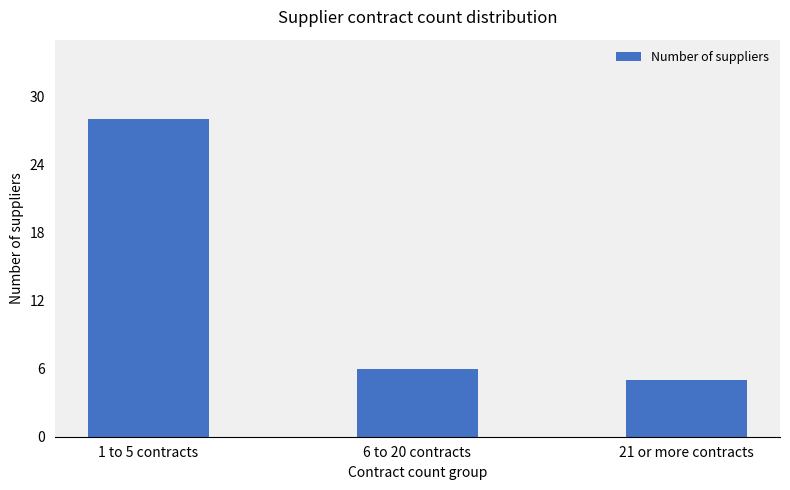

Reading right to left, list all the values displayed in this chart.

21 or more contracts=5	6 to 20 contracts=6	1 to 5 contracts=28